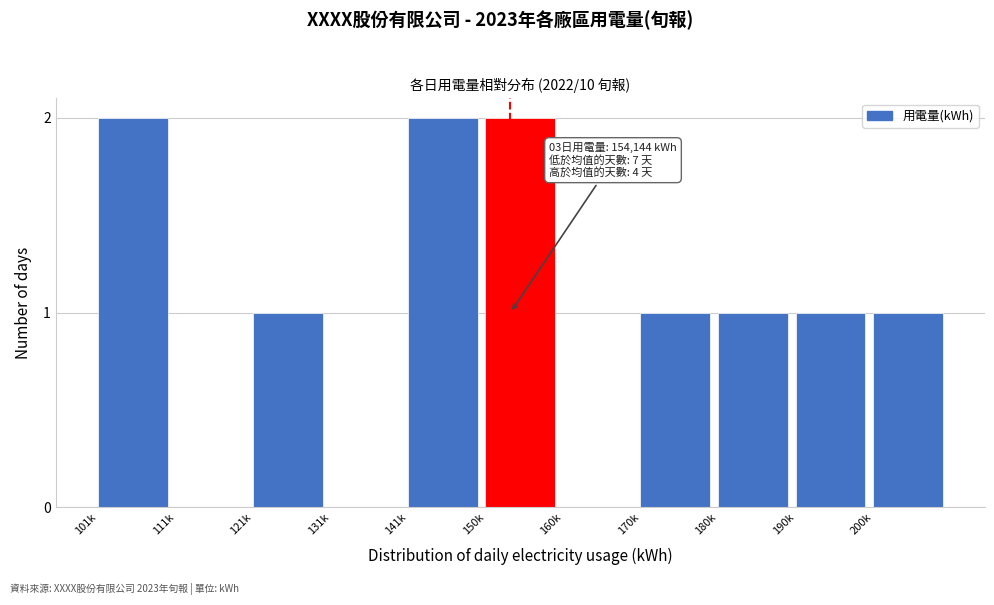

Reading left to right, extract all data points from this chart.

101k=2	111k=0	121k=1	131k=0	141k=2	150k=2	160k=0	170k=1	180k=1	190k=1	200k=1